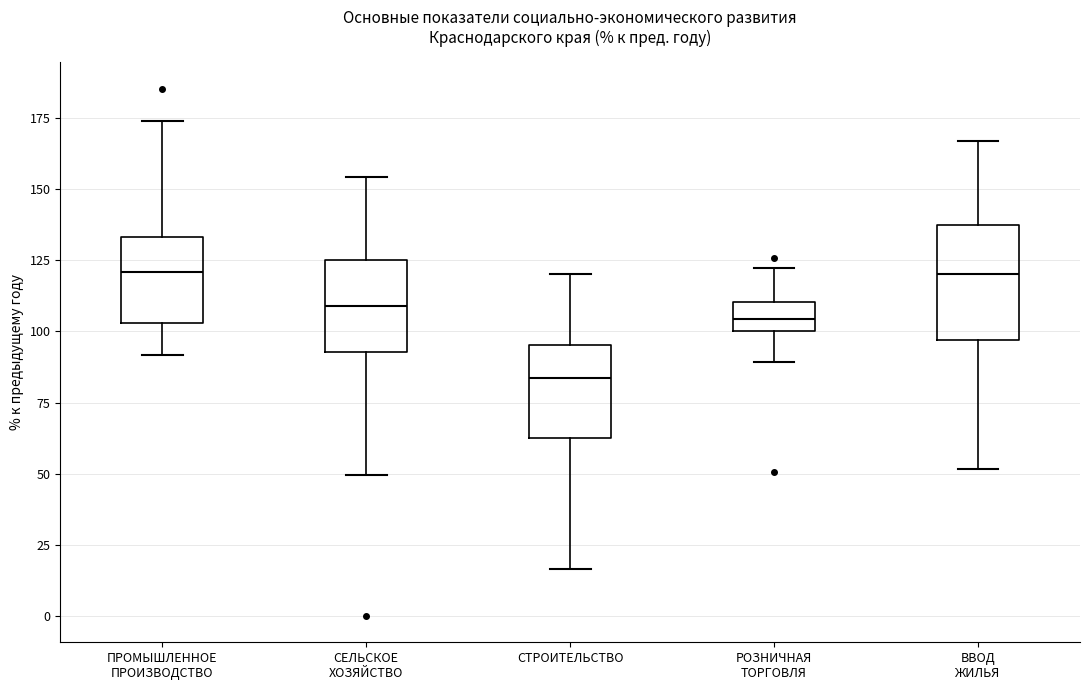

Reading left to right, read every box against the y-axis: the position of its median line, the range the box covers, and the ends of its whiskers. The values are not printed on the chart, so give them approximately, as read against the axis.

ПРОМЫШЛЕННОЕ ПРОИЗВОДСТВО: median 120, box 105 to 135, whiskers 90 to 175
СЕЛЬСКОЕ ХОЗЯЙСТВО: median 110, box 95 to 125, whiskers 50 to 155
СТРОИТЕЛЬСТВО: median 85, box 65 to 95, whiskers 15 to 120
РОЗНИЧНАЯ ТОРГОВЛЯ: median 105, box 100 to 110, whiskers 90 to 120
ВВОД ЖИЛЬЯ: median 120, box 95 to 135, whiskers 50 to 165